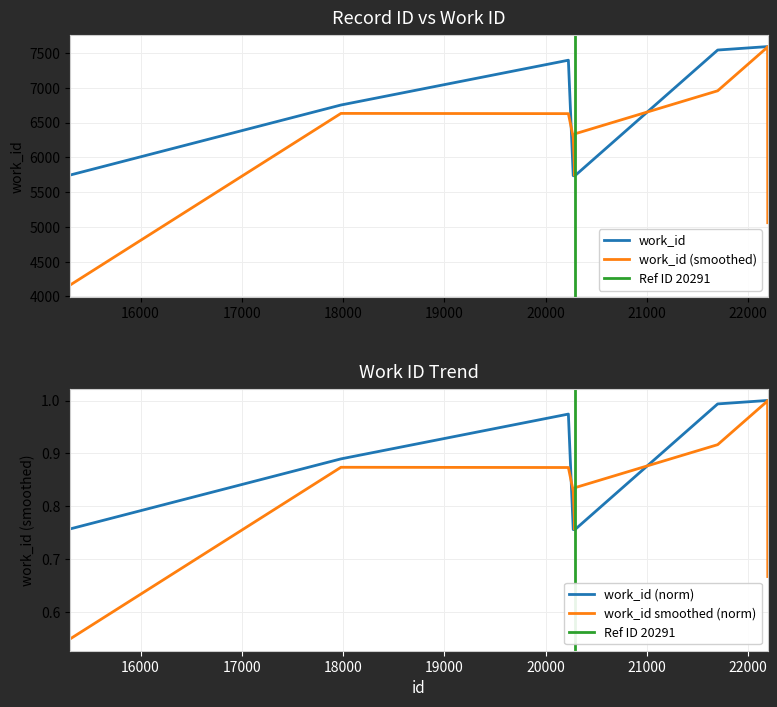

Which has a higher value, 20289 or 22194?

22194